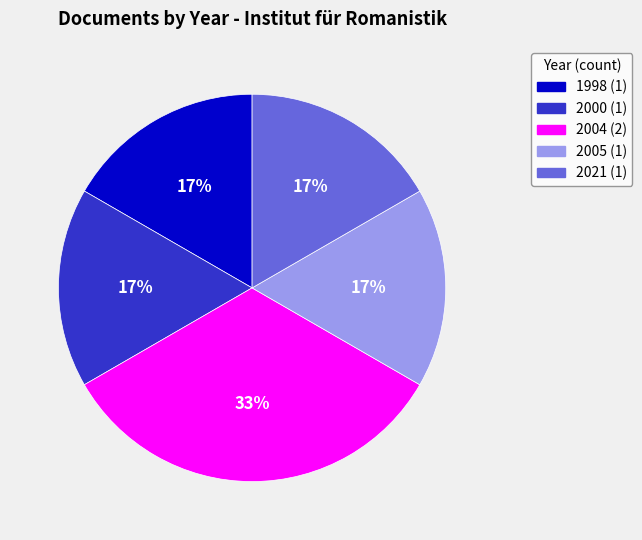

What percentage is the 2021 (1) slice, to the nearest percent?

17%